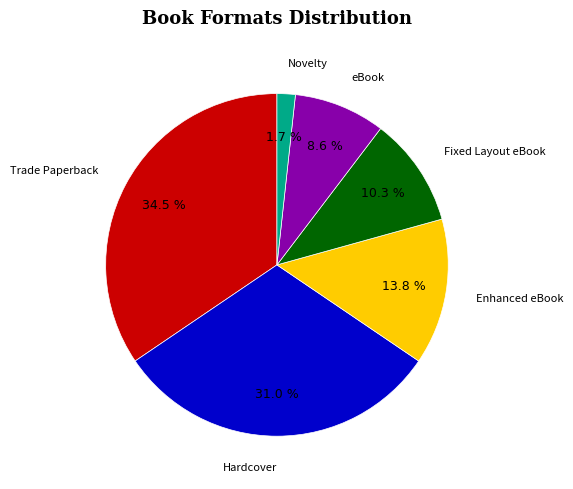

To the nearest percent, what is the average slice percentage?

17%